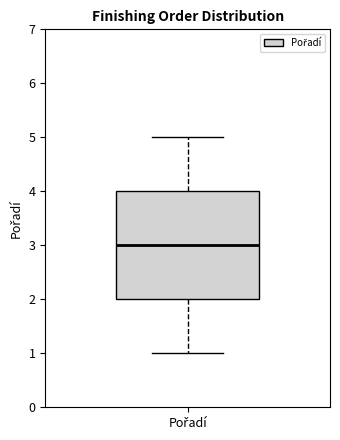

Read this box plot against the y-axis: the position of the median line, the range covered by the box, and the ends of both whiskers. The values are not printed on the chart, so give them approximately, as read against the axis.

median 3, box 2 to 4, whiskers 1 to 5